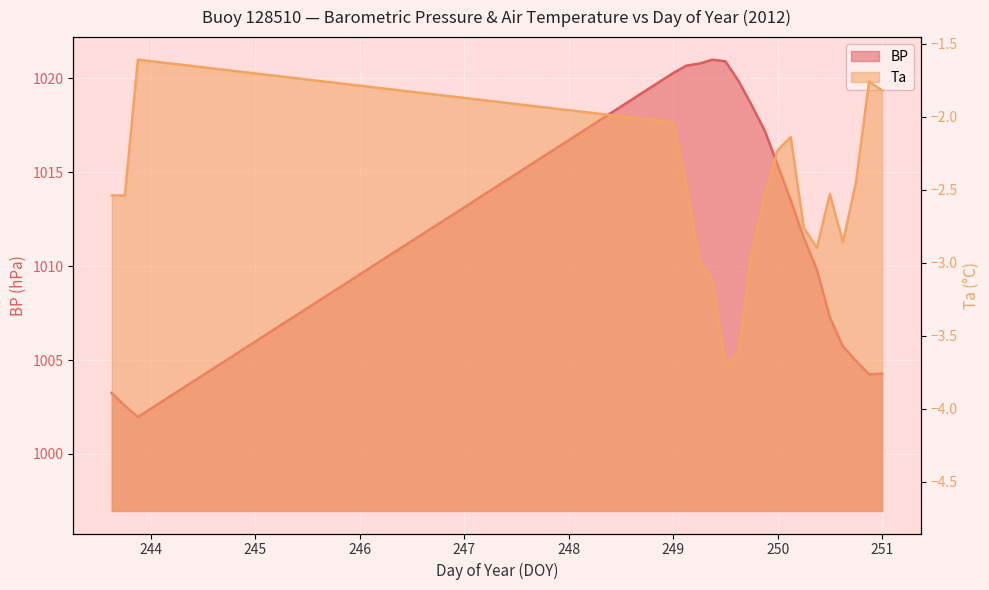

True or false: Ta has a value of -1.3 at 250.375.

False